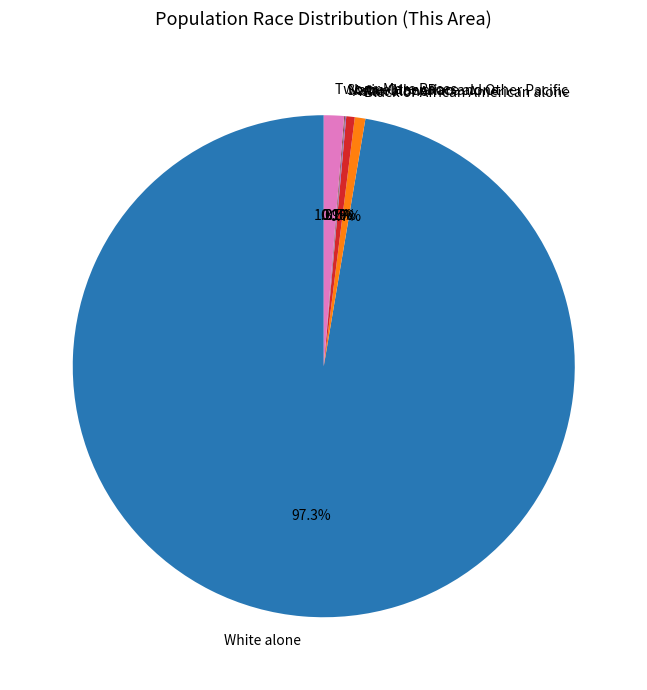

Between Black or African American alone and White alone, which is larger?

White alone